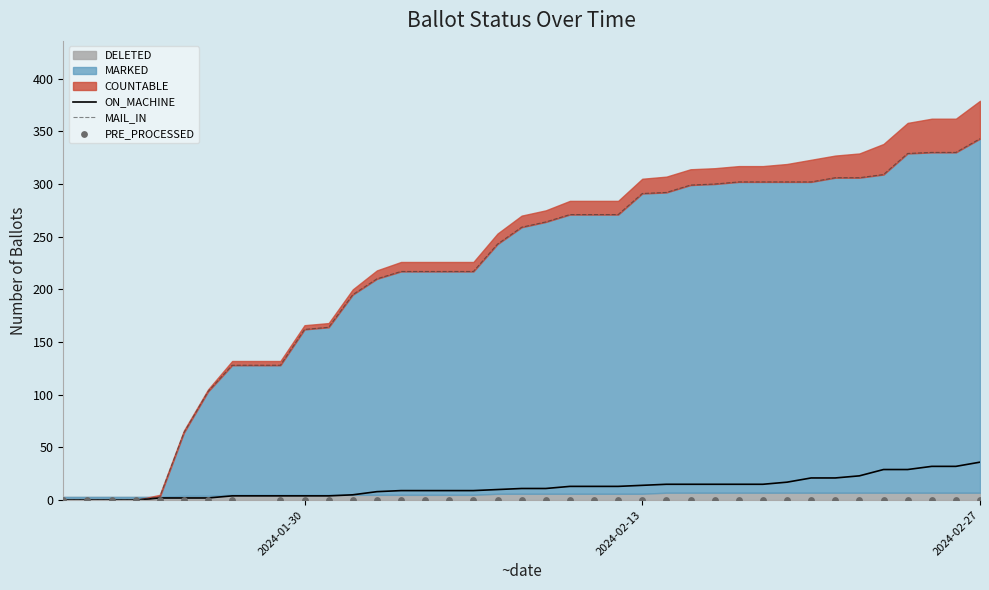

The ON_MACHINE series shows 4 at 2024-01-30. True or false?

True